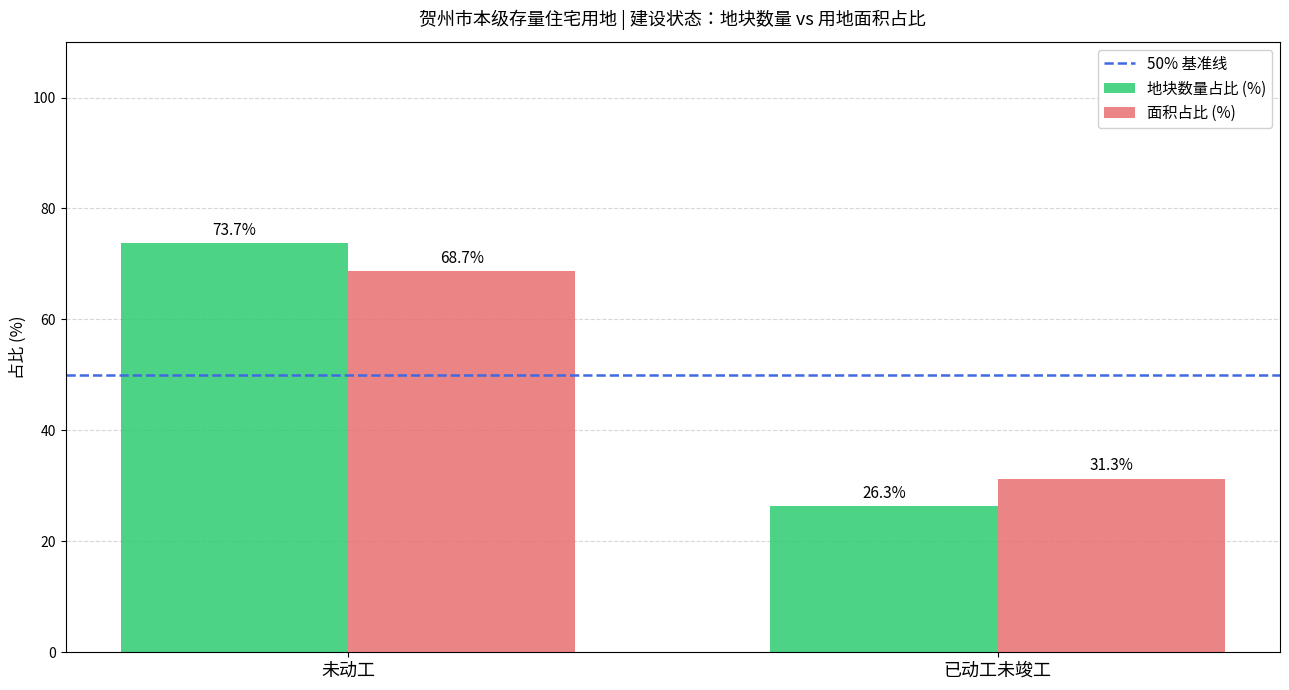

Is the value of 面积占比 (%) at 未动工 greater than the value of 地块数量占比 (%) at 已动工未竣工?

Yes